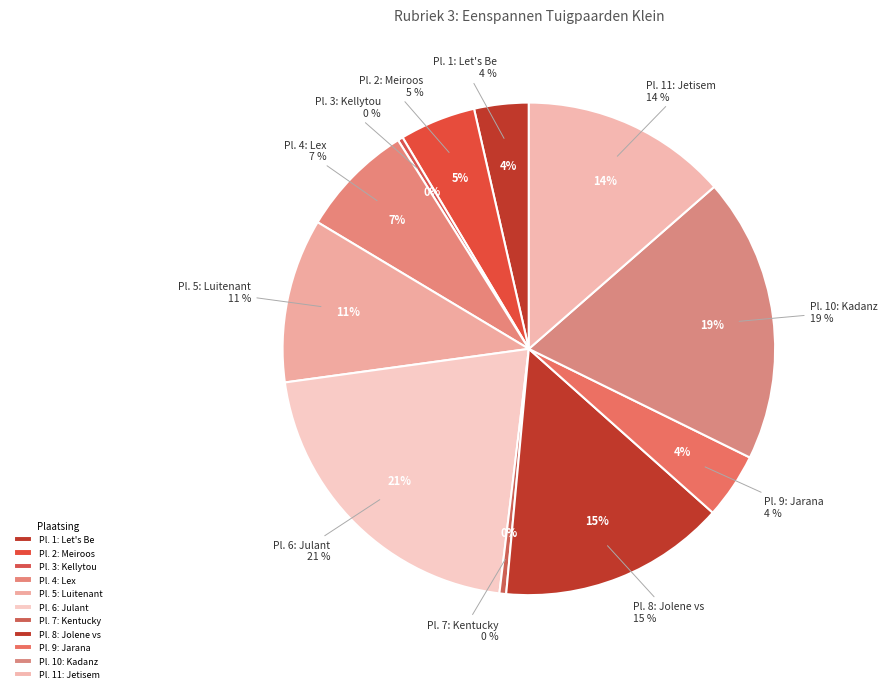

To the nearest percent, what portion does 1 represent?

4%